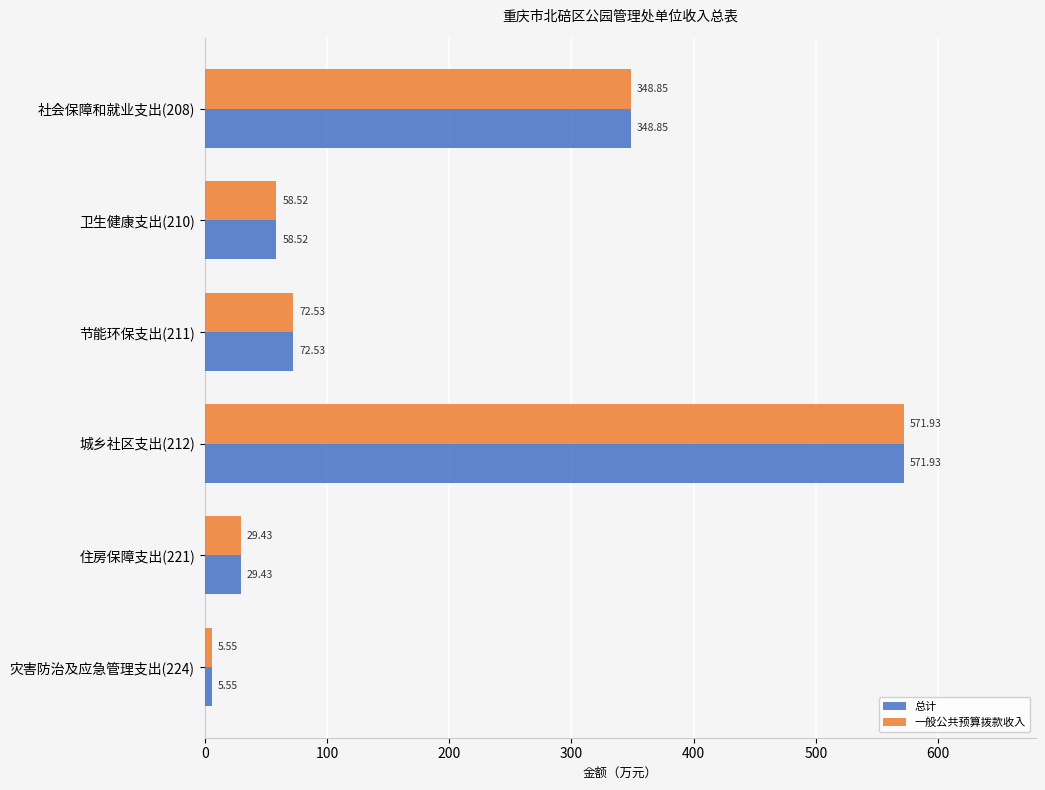

What is the sum of all 一般公共预算拨款收入 values?

1086.8